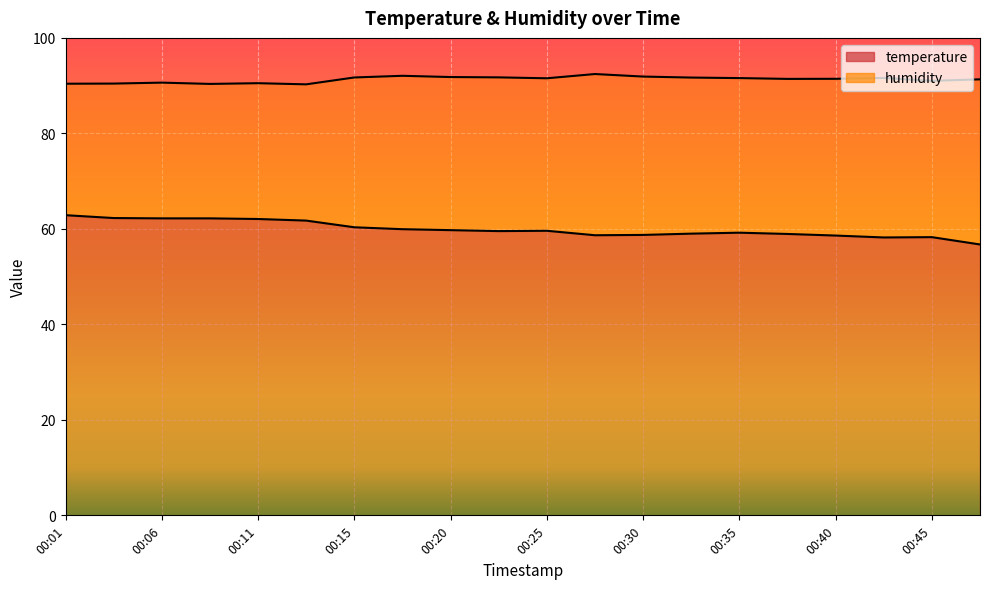

The value of temperature at 00:28 is 11.9. True or false?

False